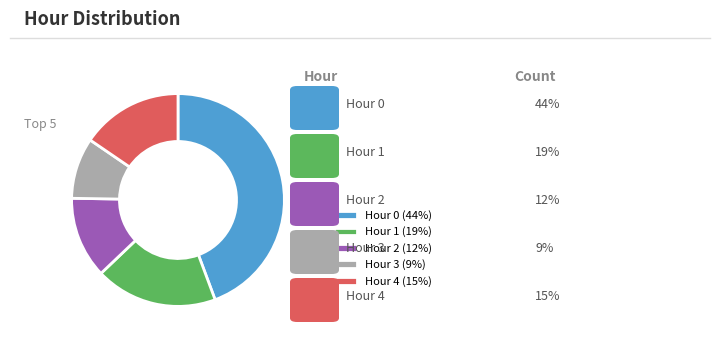

Which has a higher value, Hour 2 (12%) or Hour 0 (44%)?

Hour 0 (44%)